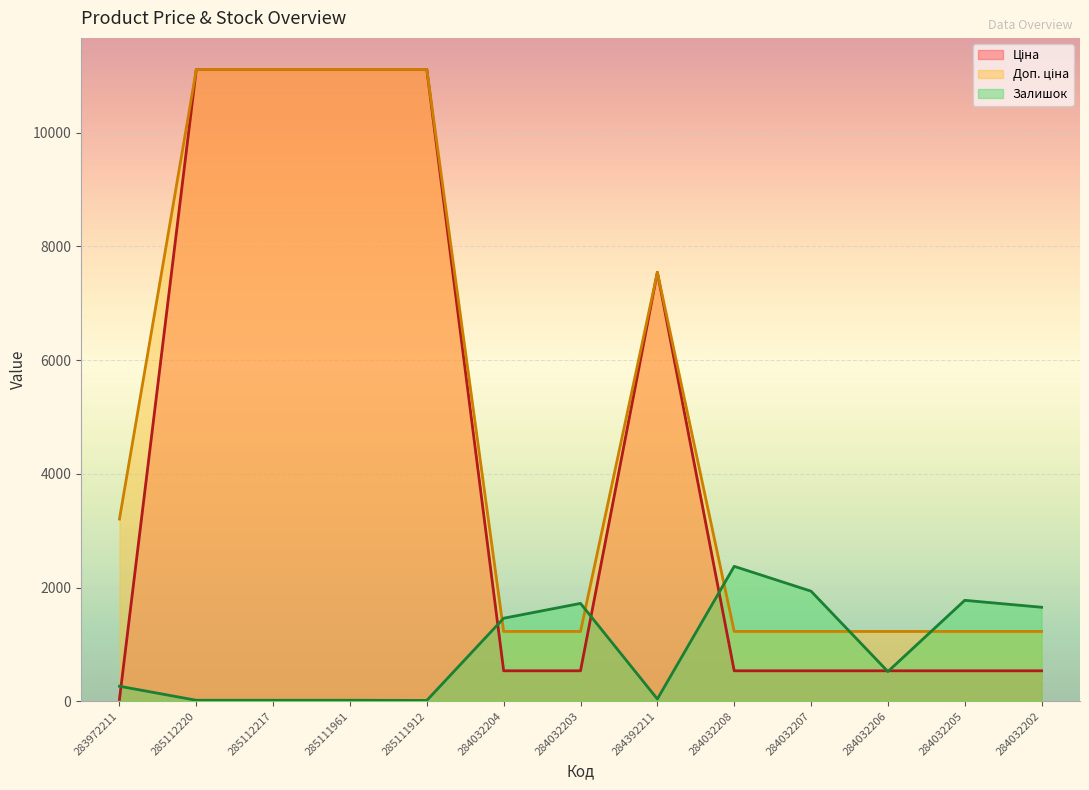

How many series are shown in this chart?

3